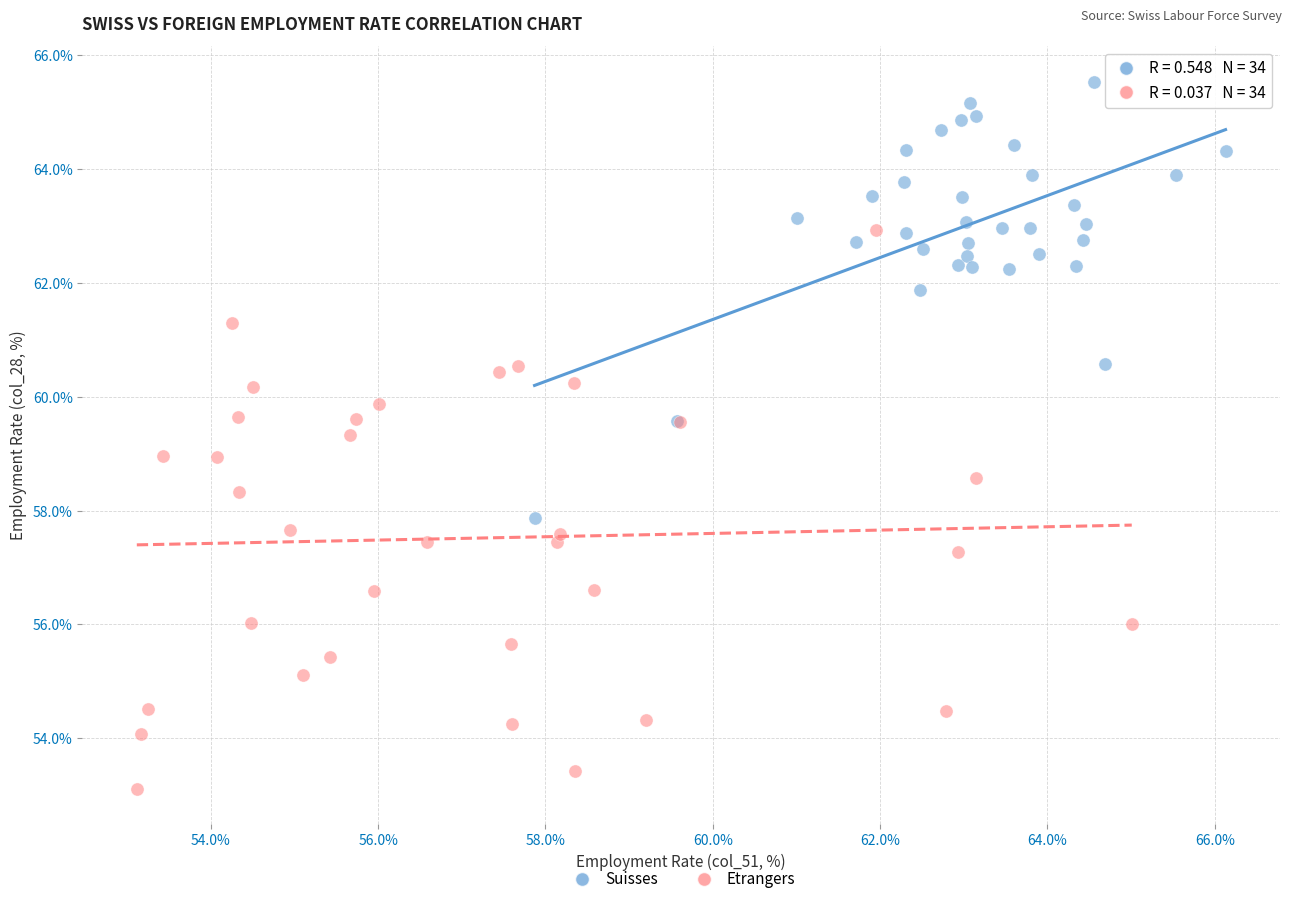

Which series contains the lowest Y value?

Etrangers